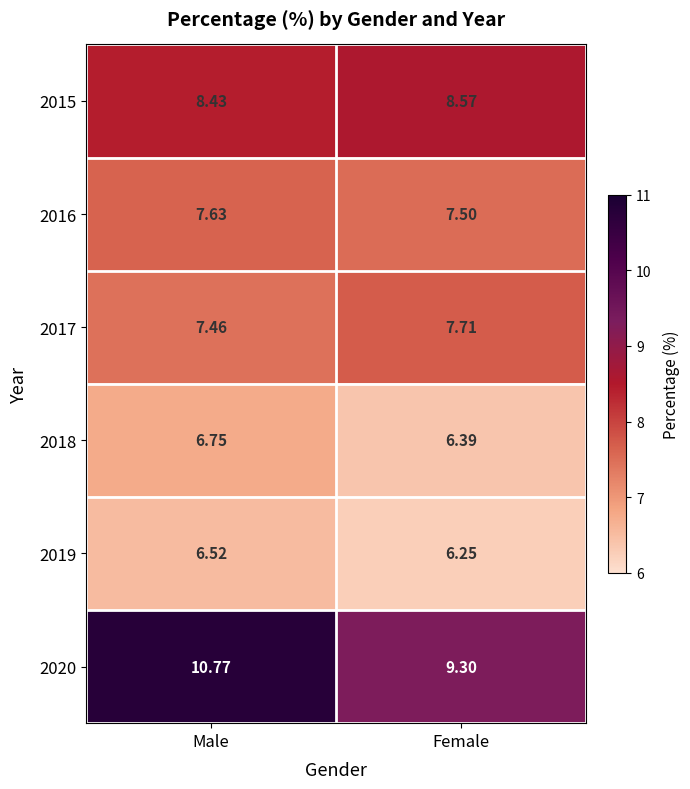

At which category is the sum across all series the highest?

Male